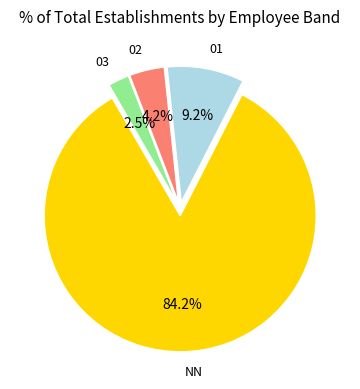

How many segments does this pie chart have?

4